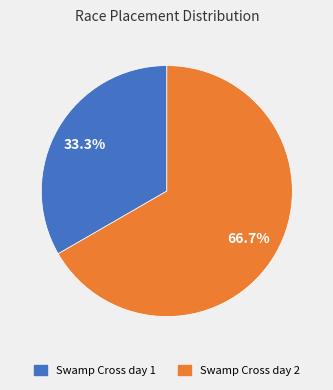

What percentage is the Swamp Cross day 2 slice, to the nearest percent?

67%